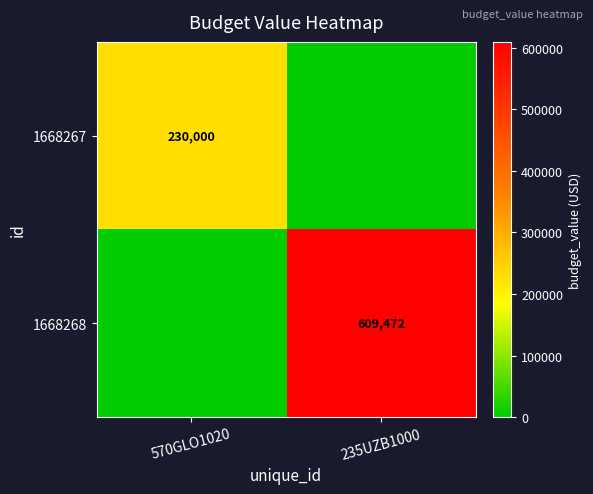

The value of 1668268 at 235UZB1000 is 801826. True or false?

False